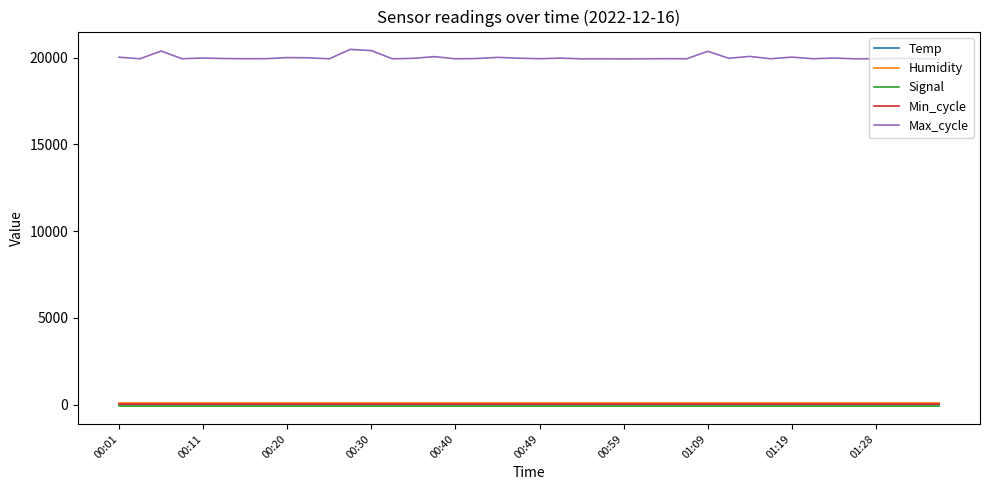

What is the highest value of the Max_cycle series?

20468.0